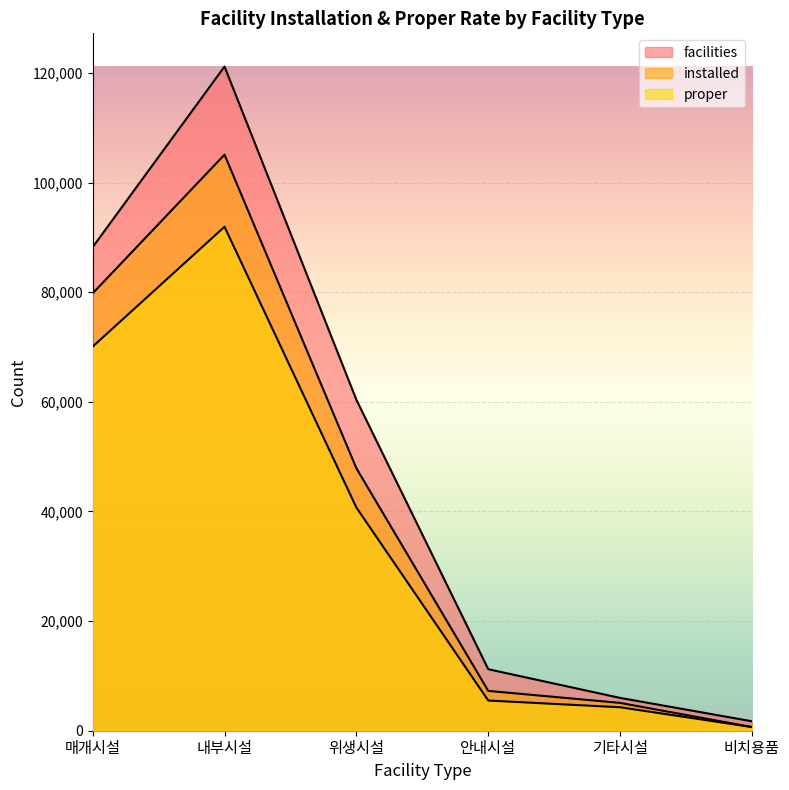

What is the label of the 5th point from the left?

기타시설